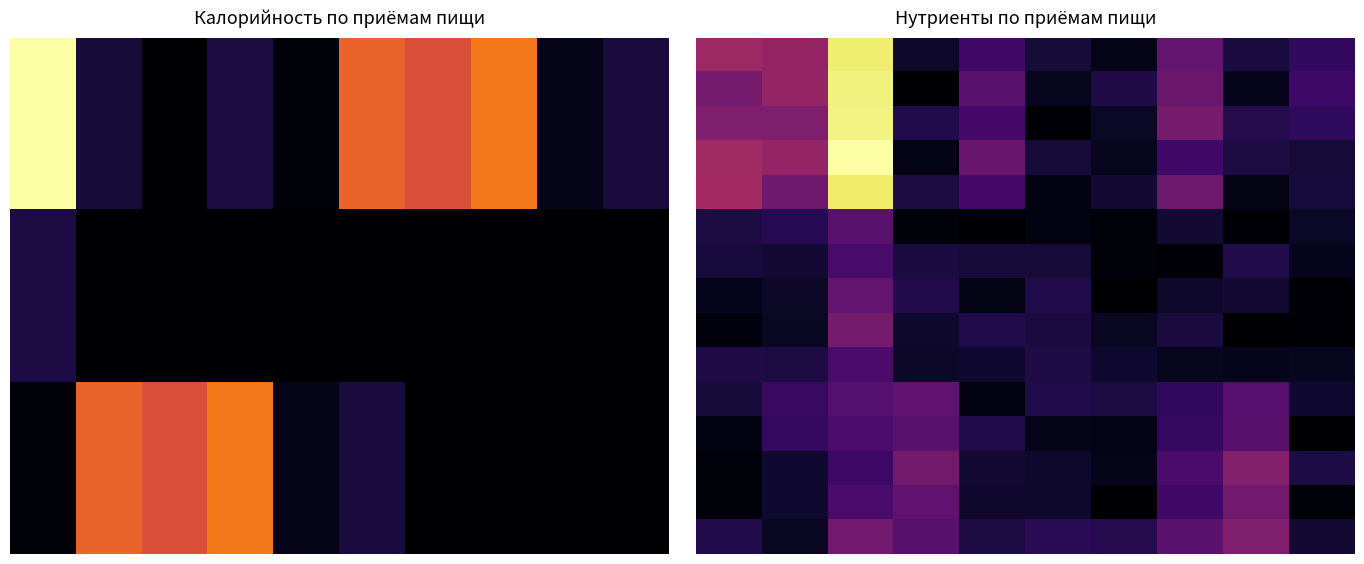

Count the number of data series in this chart.

15